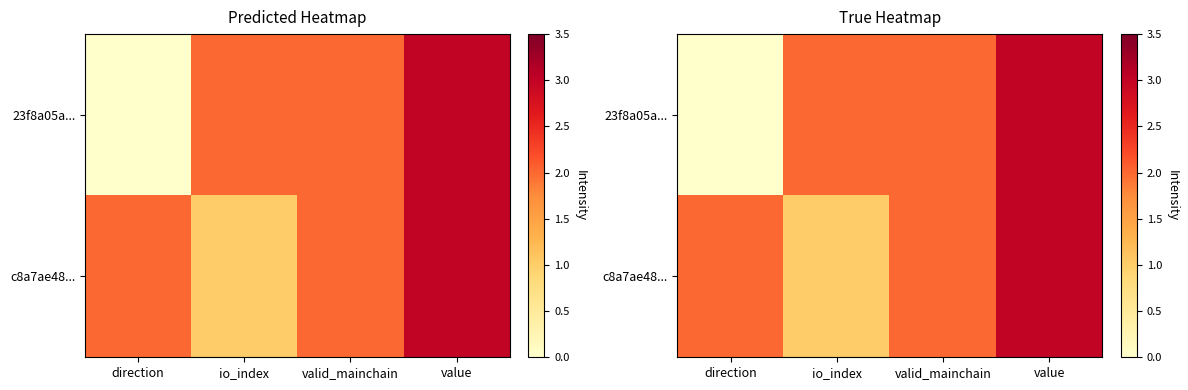

The 23f8a05a... series shows 2 at io_index. True or false?

True